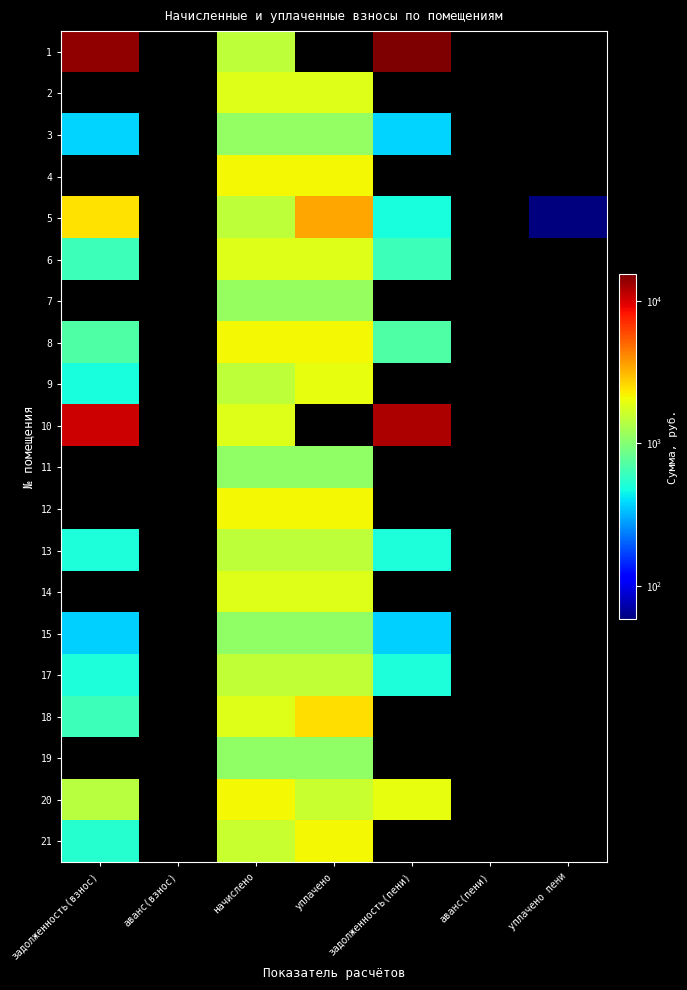

Reading left to right, list all the values displayed in this chart.

1: задолженность(взнос)=13883.3	аванс(взнос)=0.0	начислено=1493.2	уплачено=0.0	задолженность(пени)=15376.5	аванс(пени)=0.0	уплачено пени=0.0
2: задолженность(взнос)=0.0	аванс(взнос)=0.0	начислено=1847.2	уплачено=1847.2	задолженность(пени)=0.0	аванс(пени)=0.0	уплачено пени=0.0
3: задолженность(взнос)=376.1	аванс(взнос)=0.0	начислено=1128.2	уплачено=1128.2	задолженность(пени)=376.1	аванс(пени)=0.0	уплачено пени=0.0
4: задолженность(взнос)=0.0	аванс(взнос)=0.0	начислено=2145.8	уплачено=2145.8	задолженность(пени)=0.0	аванс(пени)=0.0	уплачено пени=0.0
5: задолженность(взнос)=2442.6	аванс(взнос)=0.0	начислено=1478.5	уплачено=3428.3	задолженность(пени)=492.8	аванс(пени)=0.0	уплачено пени=58.6
6: задолженность(взнос)=617.0	аванс(взнос)=0.0	начислено=1850.9	уплачено=1850.9	задолженность(пени)=617.0	аванс(пени)=0.0	уплачено пени=0.0
7: задолженность(взнос)=0.0	аванс(взнос)=0.0	начислено=1131.9	уплачено=1131.9	задолженность(пени)=0.0	аванс(пени)=0.0	уплачено пени=0.0
8: задолженность(взнос)=710.4	аванс(взнос)=0.0	начислено=2131.1	уплачено=2131.1	задолженность(пени)=710.4	аванс(пени)=0.0	уплачено пени=0.0
9: задолженность(взнос)=490.4	аванс(взнос)=0.0	начислено=1471.1	уплачено=1961.5	задолженность(пени)=0.0	аванс(пени)=0.0	уплачено пени=0.0
10: задолженность(взнос)=10492.9	аванс(взнос)=0.0	начислено=1858.3	уплачено=0.0	задолженность(пени)=12351.2	аванс(пени)=0.0	уплачено пени=0.0
11: задолженность(взнос)=0.0	аванс(взнос)=0.0	начислено=1098.7	уплачено=1101.0	задолженность(пени)=0.0	аванс(пени)=0.0	уплачено пени=0.0
12: задолженность(взнос)=0.0	аванс(взнос)=0.0	начислено=2145.8	уплачено=2145.8	задолженность(пени)=0.0	аванс(пени)=0.0	уплачено пени=0.0
13: задолженность(взнос)=497.8	аванс(взнос)=0.0	начислено=1493.2	уплачено=1493.2	задолженность(пени)=497.8	аванс(пени)=0.0	уплачено пени=0.0
14: задолженность(взнос)=0.0	аванс(взнос)=0.0	начислено=1854.6	уплачено=1854.6	задолженность(пени)=0.0	аванс(пени)=0.0	уплачено пени=0.0
15: задолженность(взнос)=365.0	аванс(взнос)=0.0	начислено=1095.0	уплачено=1095.0	задолженность(пени)=365.0	аванс(пени)=0.0	уплачено пени=0.0
17: задолженность(взнос)=500.2	аванс(взнос)=0.0	начислено=1500.6	уплачено=1500.6	задолженность(пени)=500.2	аванс(пени)=0.0	уплачено пени=0.0
18: задолженность(взнос)=618.2	аванс(взнос)=0.0	начислено=1854.6	уплачено=2472.8	задолженность(пени)=0.0	аванс(пени)=0.0	уплачено пени=0.0
19: задолженность(взнос)=0.0	аванс(взнос)=0.0	начислено=1102.4	уплачено=1102.4	задолженность(пени)=0.0	аванс(пени)=0.0	уплачено пени=0.0
20: задолженность(взнос)=1430.6	аванс(взнос)=0.0	начислено=2145.8	уплачено=1600.0	задолженность(пени)=1976.4	аванс(пени)=0.0	уплачено пени=0.0
21: задолженность(взнос)=533.4	аванс(взнос)=0.0	начислено=1600.2	уплачено=2133.6	задолженность(пени)=0.0	аванс(пени)=0.0	уплачено пени=0.0